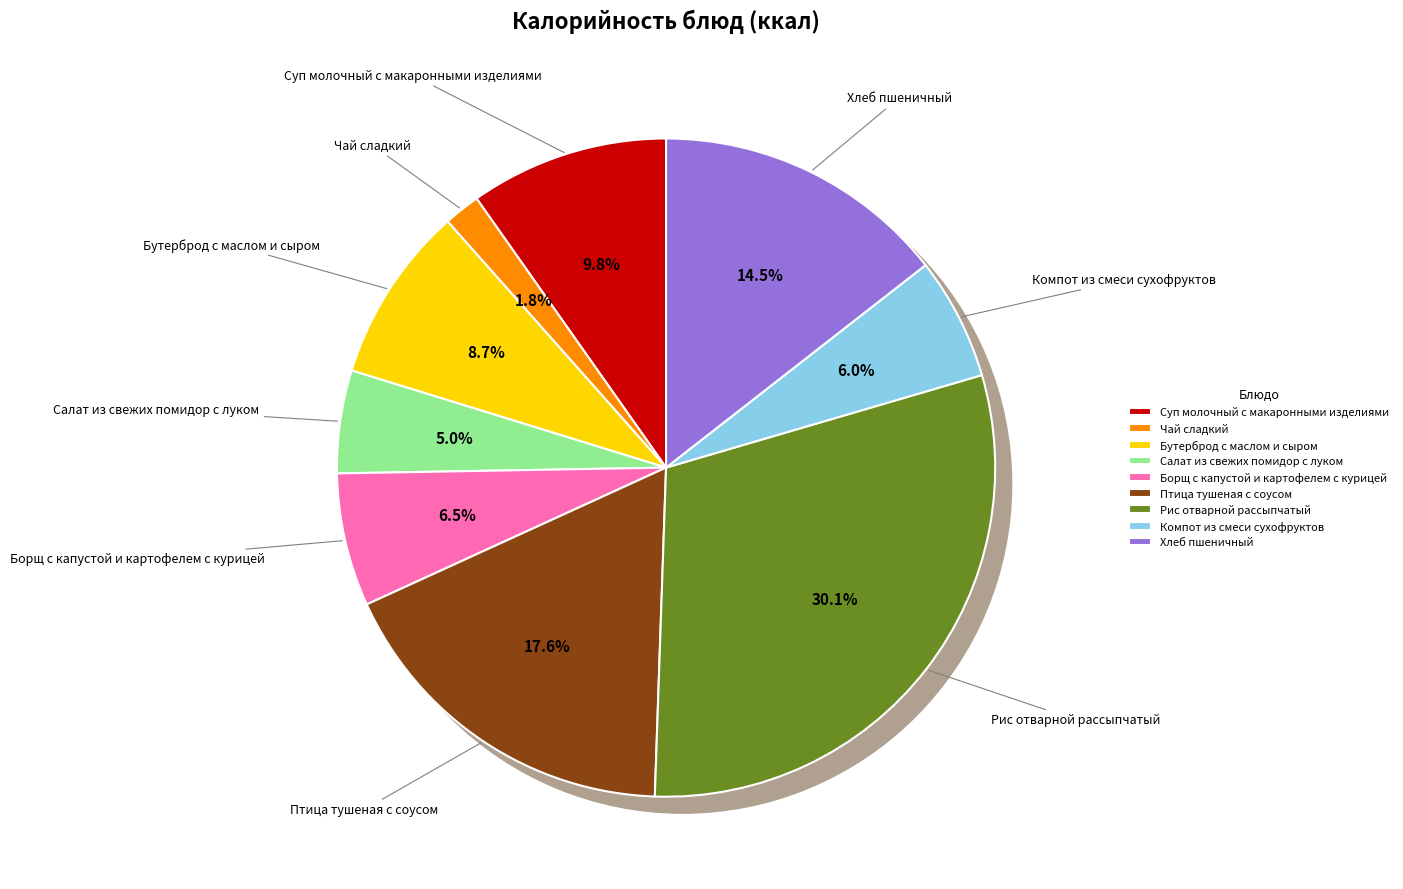

What is the largest slice in the pie chart?

Рис отварной рассыпчатый